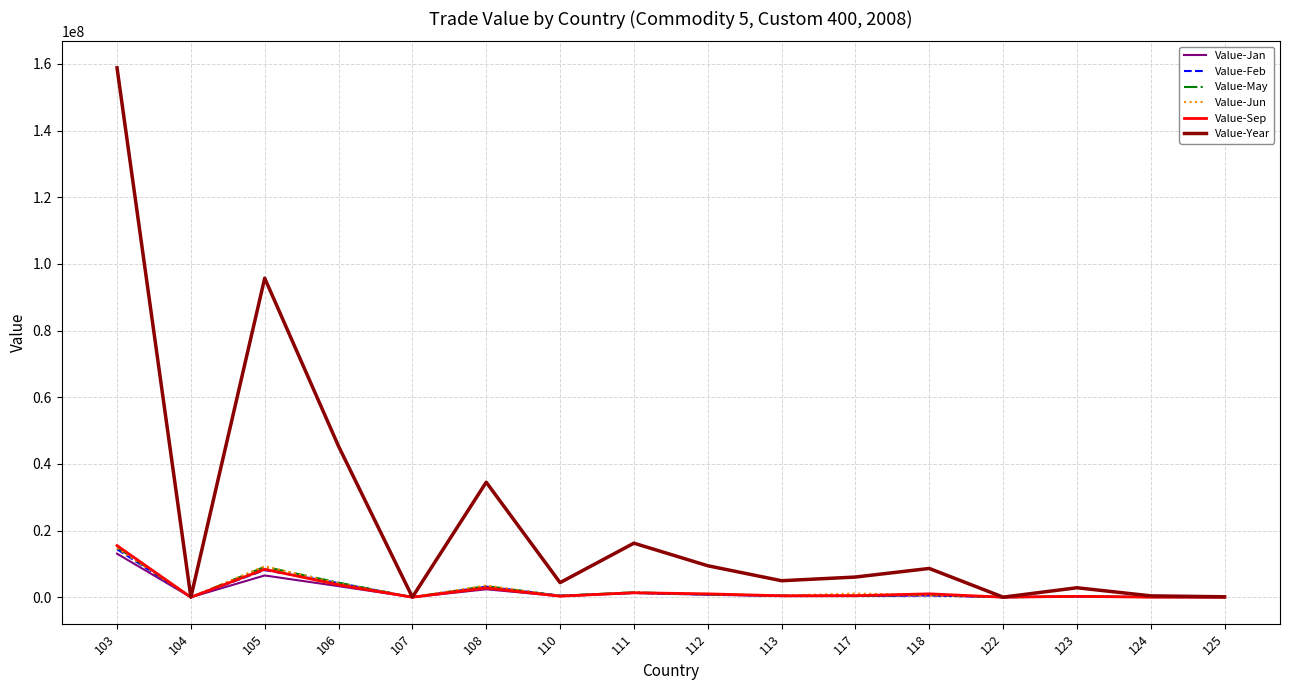

How many distinct data groups are displayed?

6